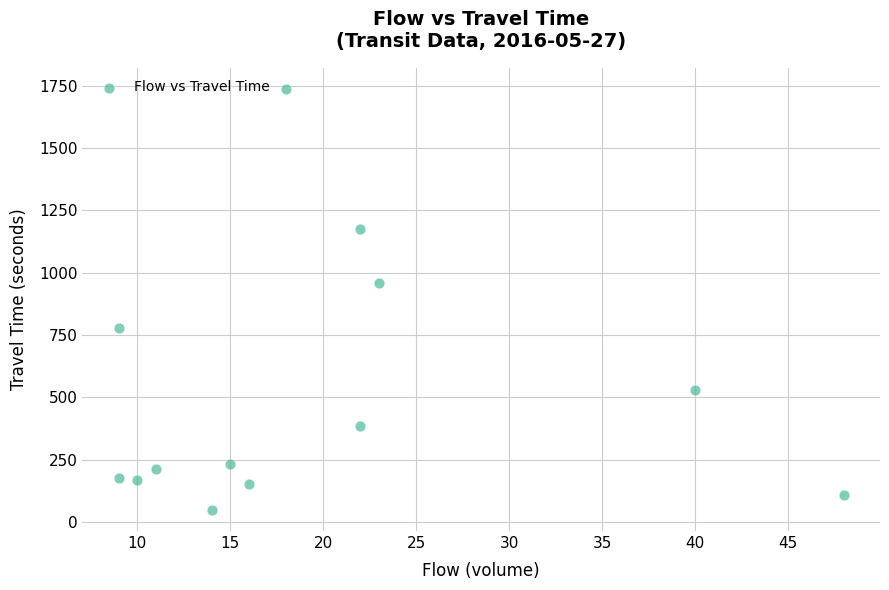

What is the range of X values (max minus min)?

39